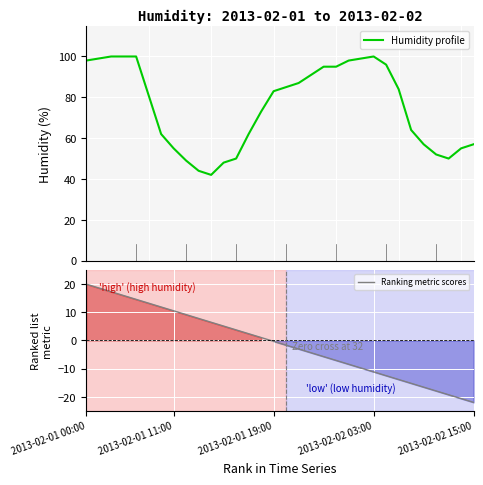

What is the maximum value for Humidity profile?

100